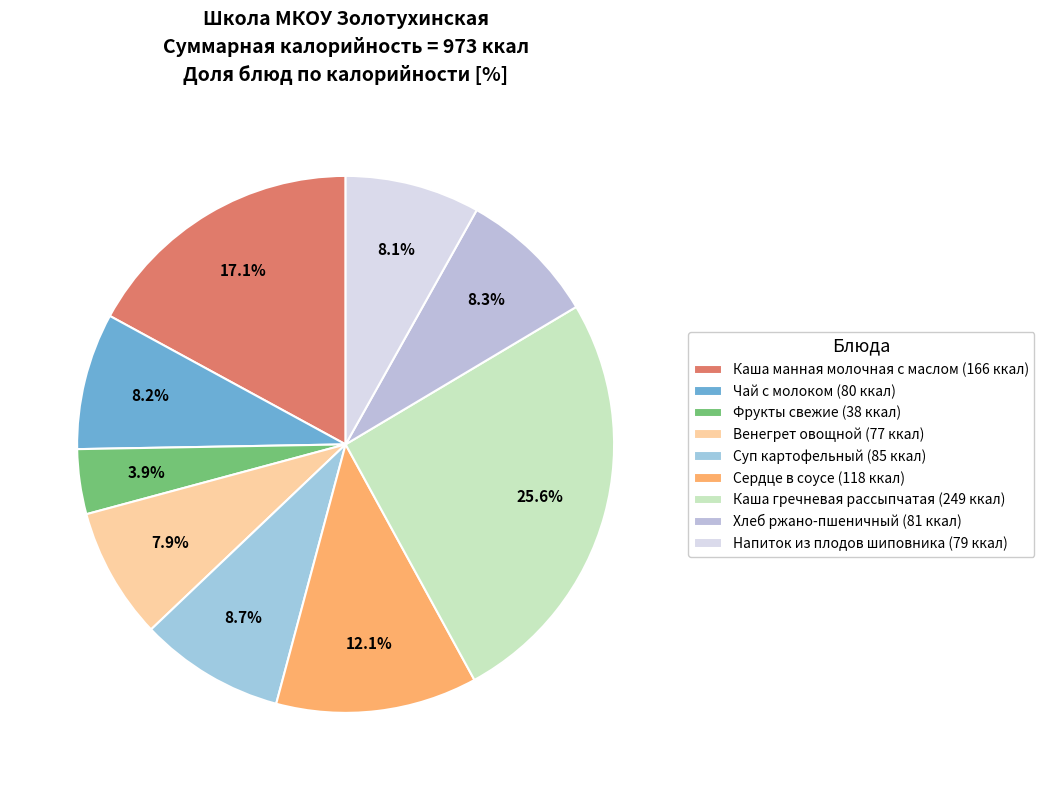

The Фрукты свежие slice represents 4% of the pie. True or false?

True